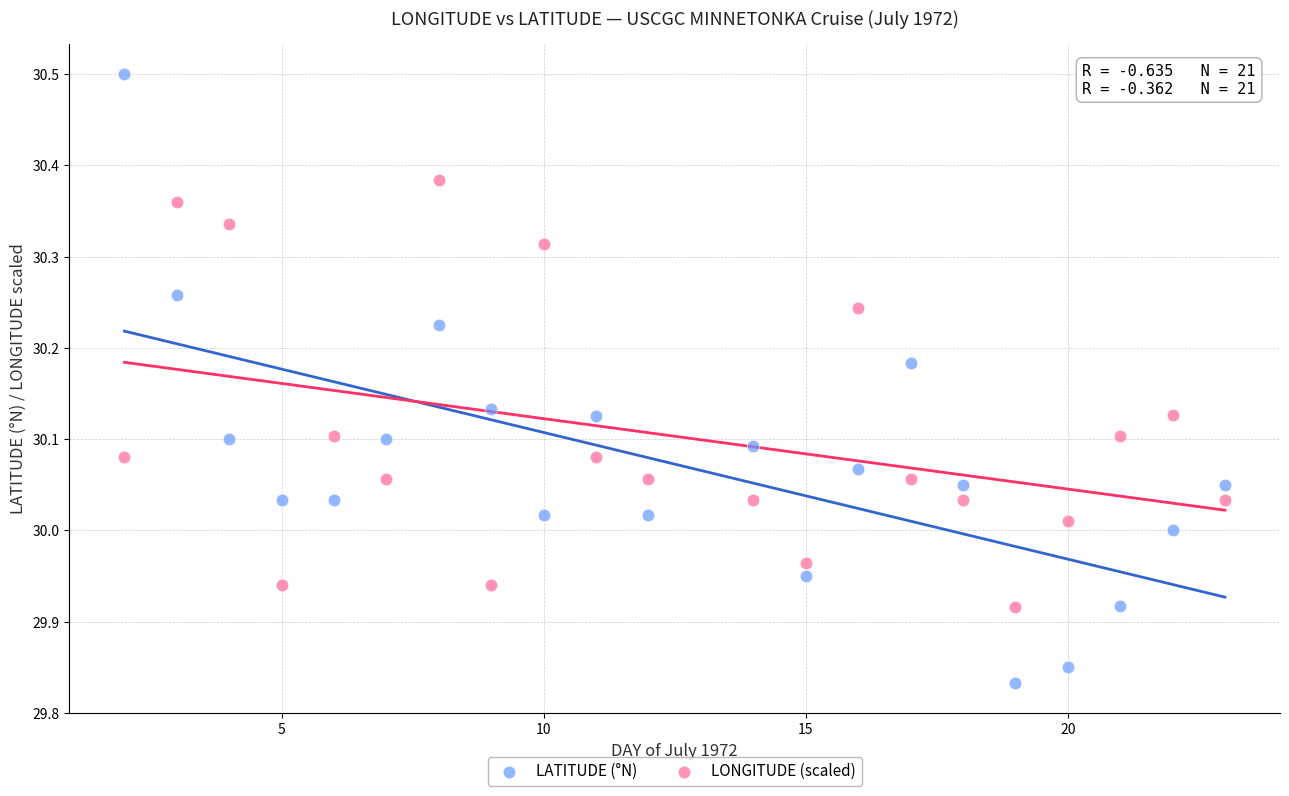

Which series contains the highest Y value?

LATITUDE (°N)